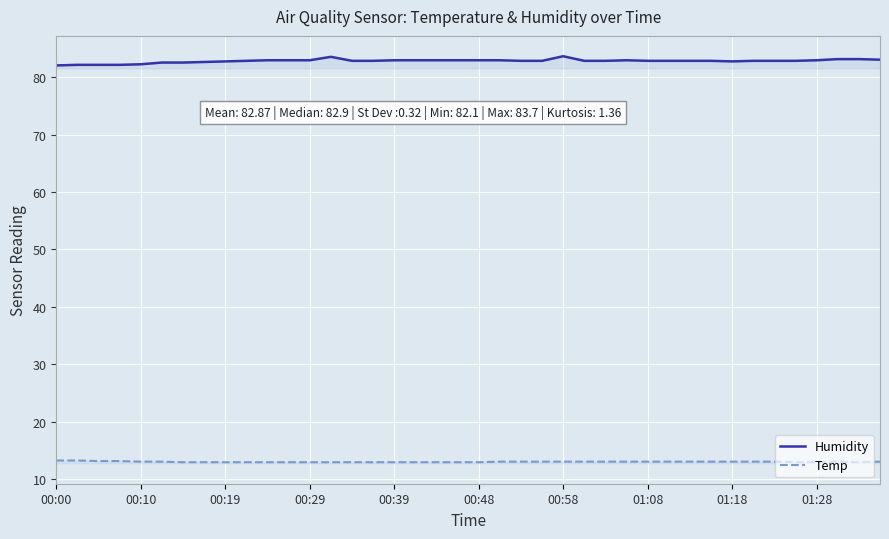

True or false: Humidity has a value of 83.0 at 00:29.

True